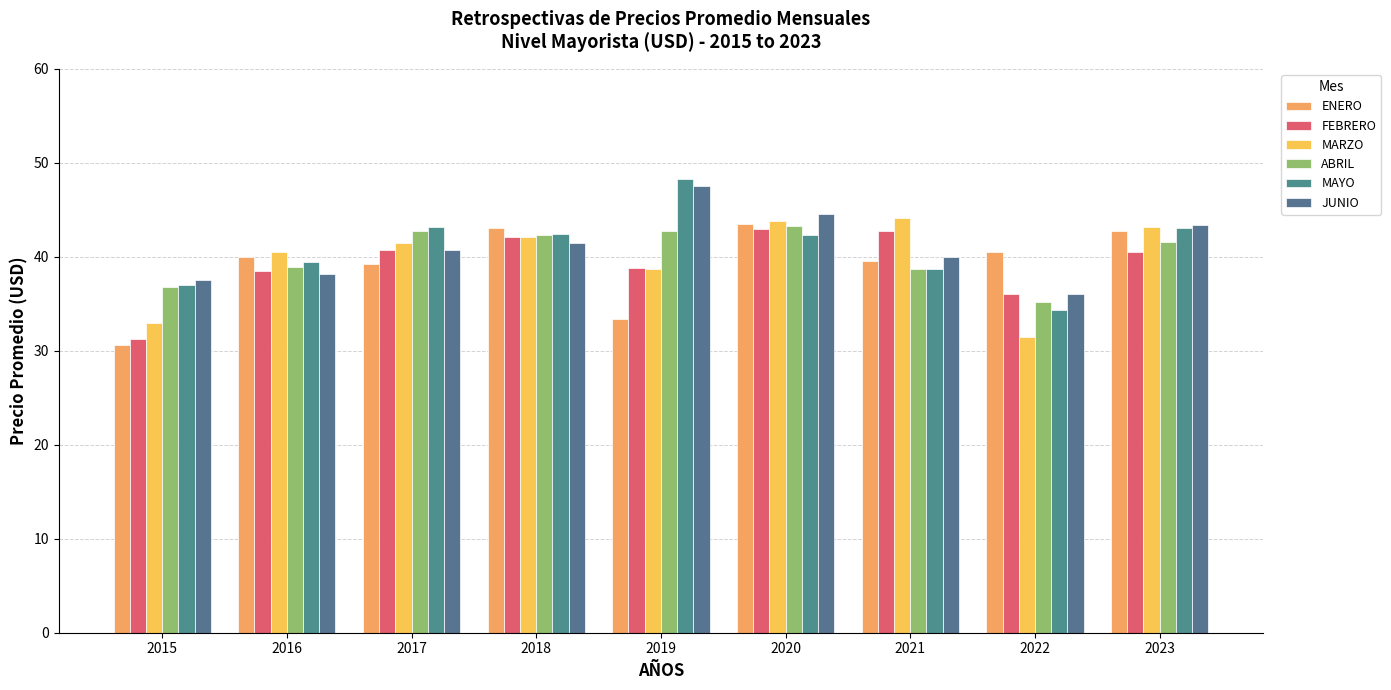

How many bars are there in each group?

6